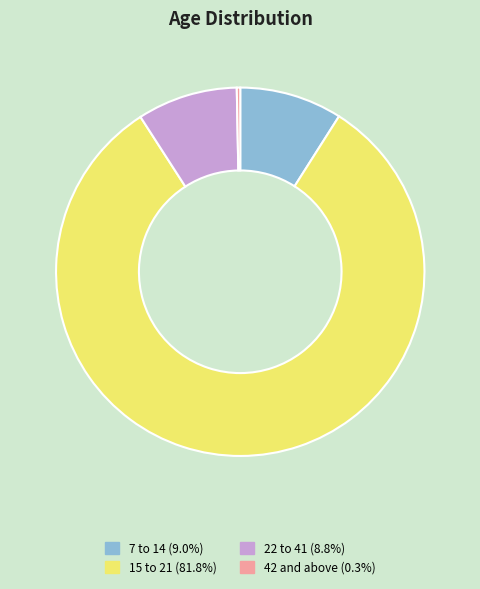

Which category has the smallest portion of the pie?

42 and above